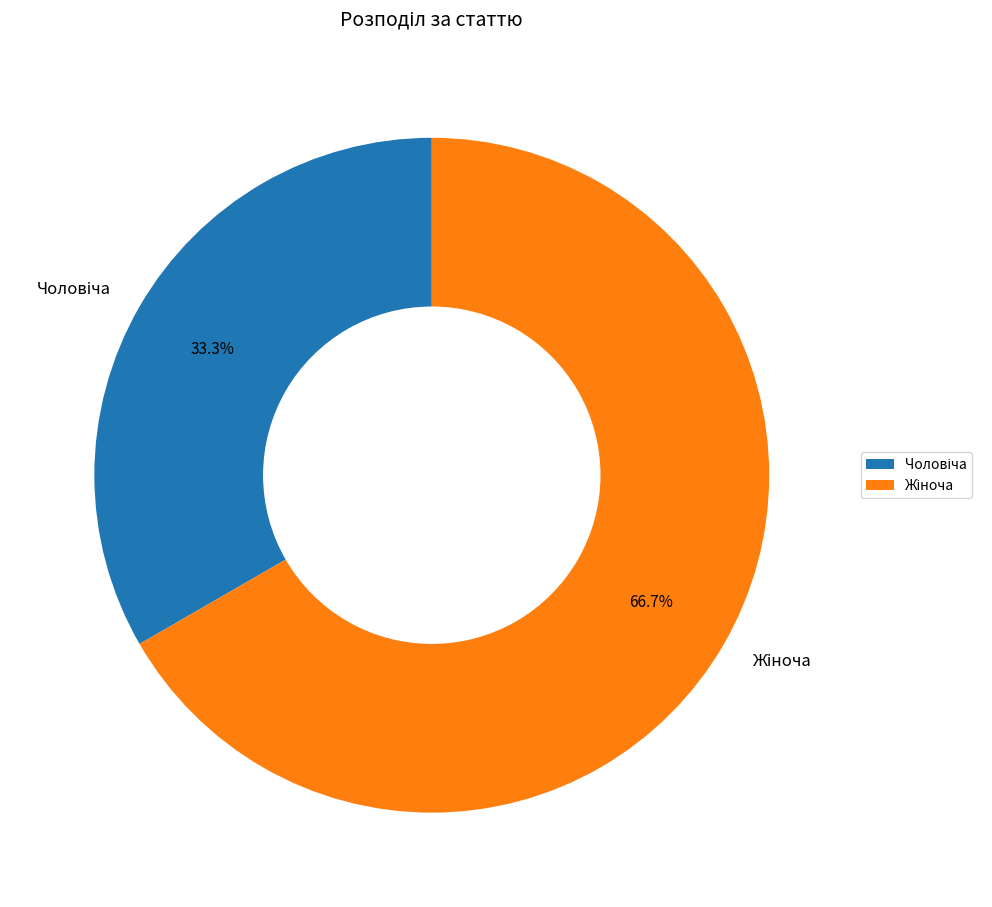

Is there any slice that represents more than half of the pie?

Yes